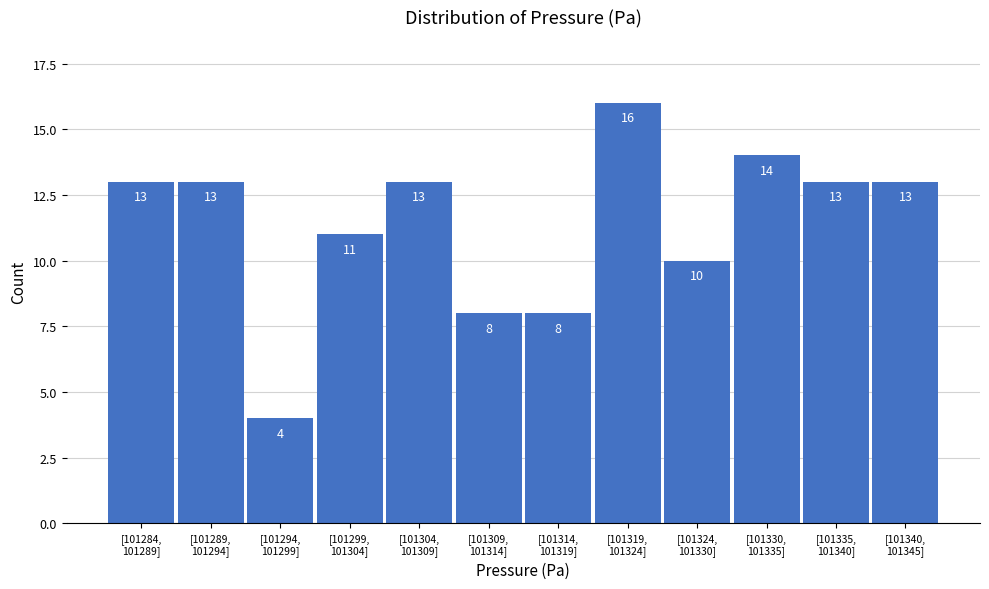

Reading left to right, transcribe all the data shown in this chart.

13	13	4	11	13	8	8	16	10	14	13	13